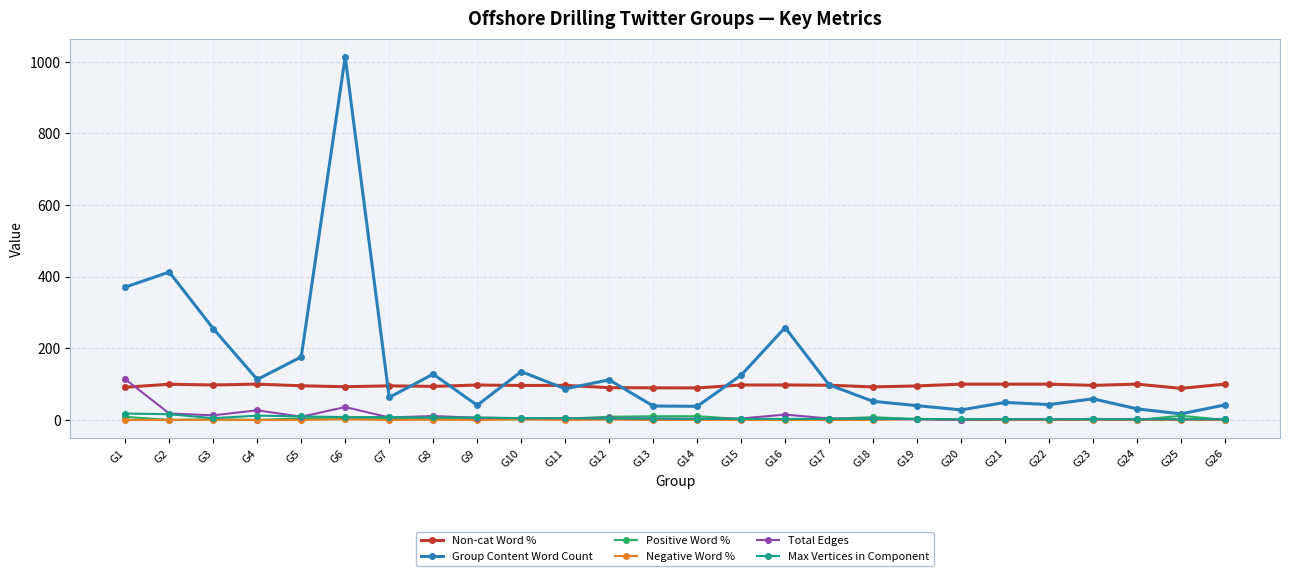

What is the sum of the Group Content Word Count values at G26 and G21?

91.0